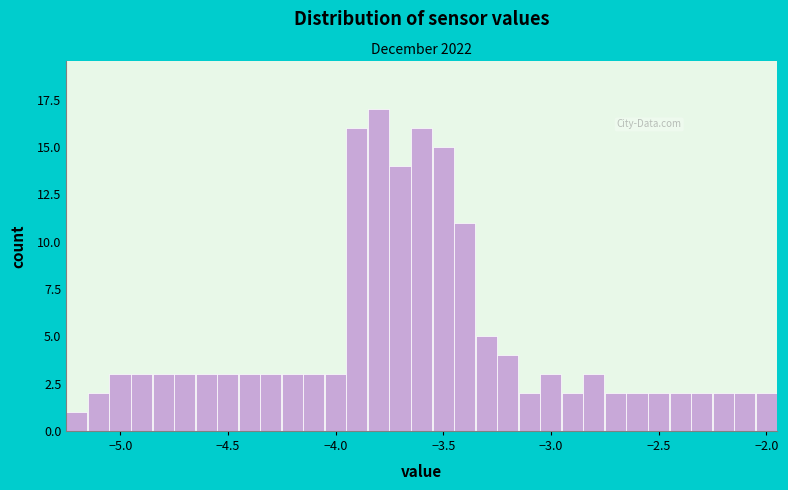

Read against the x-axis, roughly where is the centre of the tallest bar?

-3.80